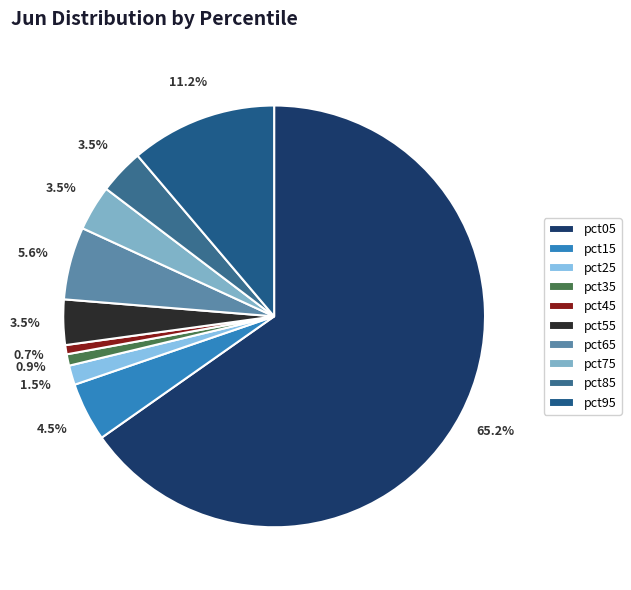

Combined, what portion of the pie is pct95 and pct55?

14.7%